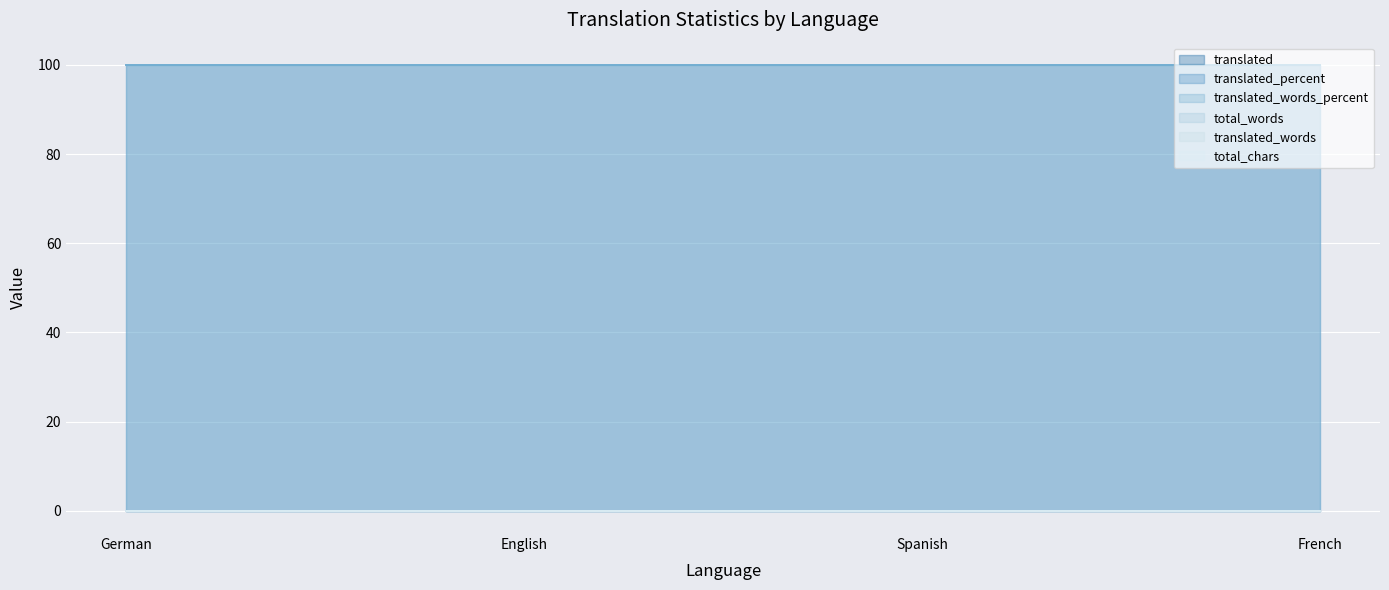

True or false: total_words and translated_words intersect in this chart.

False